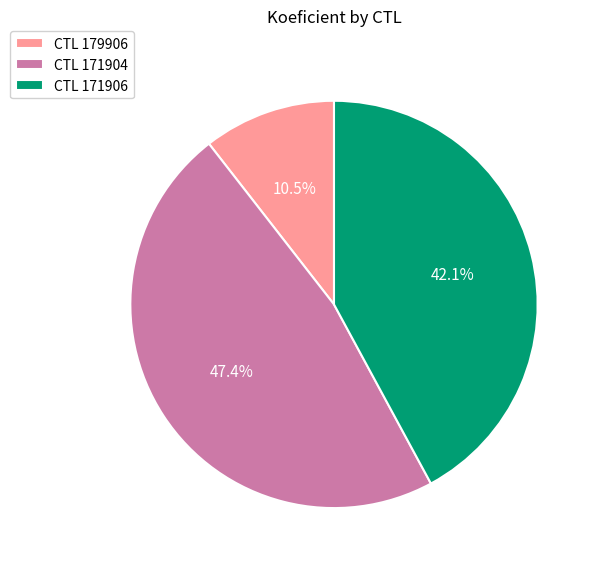

How many slices are in this pie chart?

3